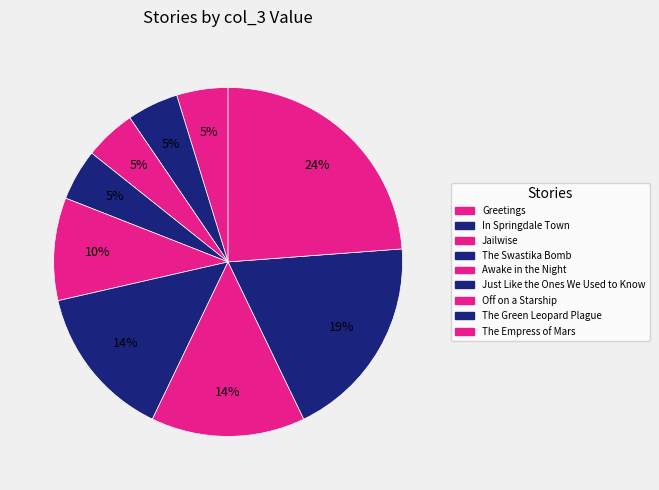

How many slices are in this pie chart?

9